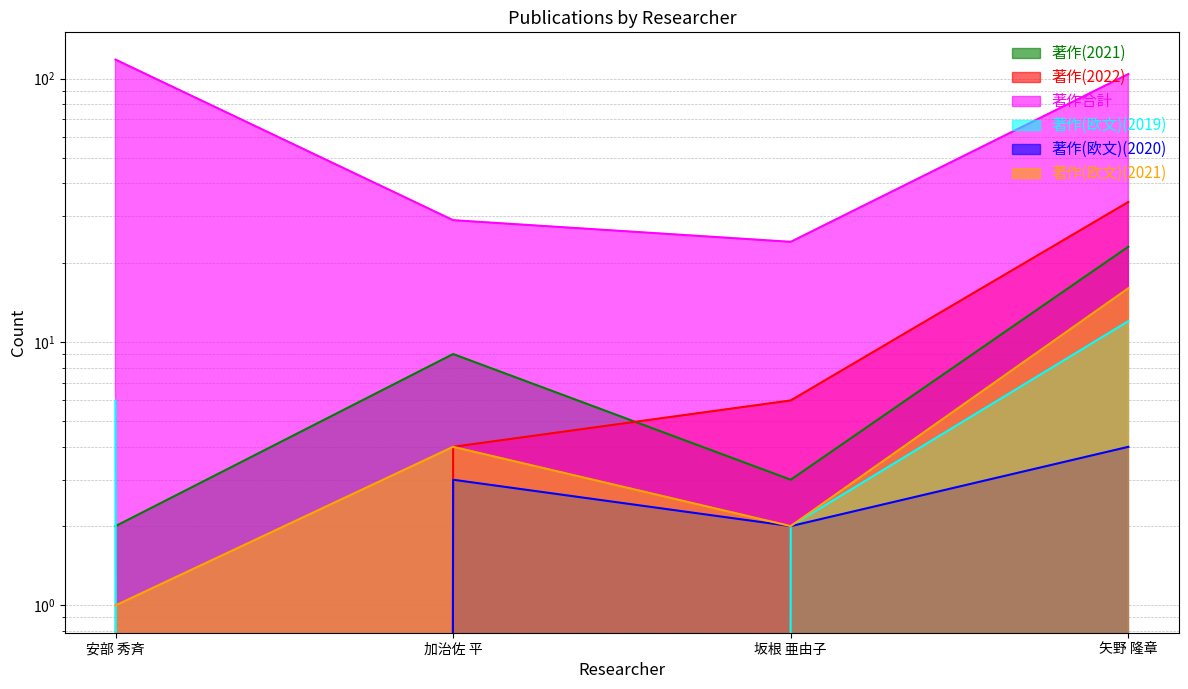

True or false: 著作(2022) has a value of 7 at 加治佐 平.

False